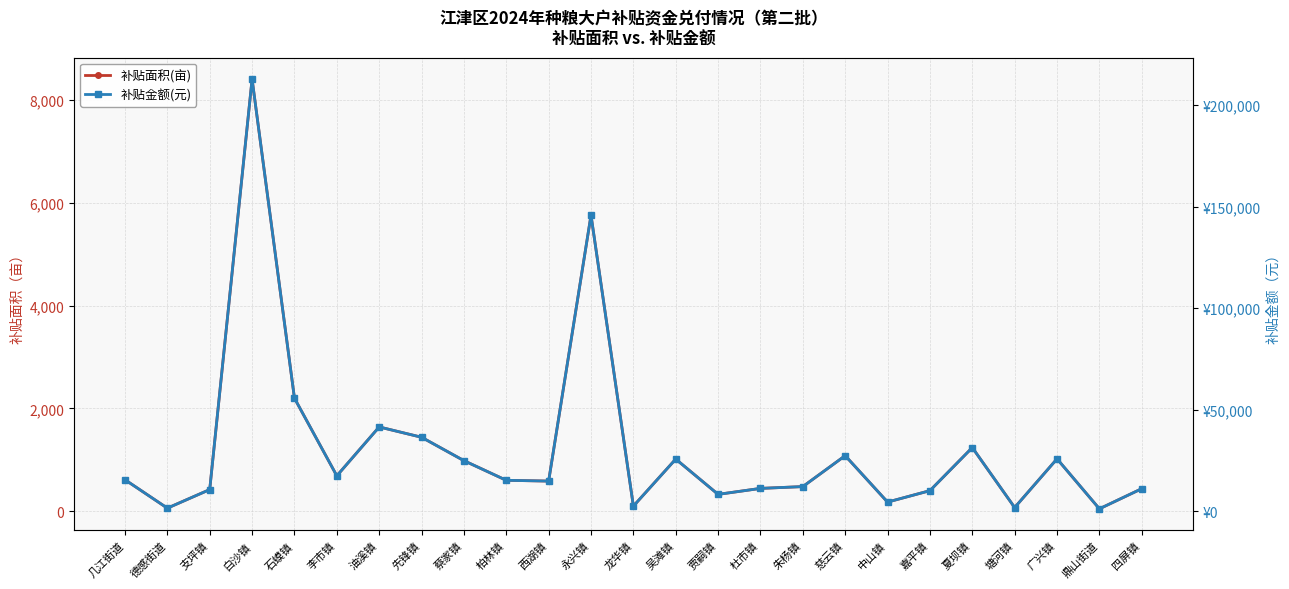

Reading left to right, what are all the values shown in this chart?

补贴面积(亩): 615.0	62.9	424.0	8399.5	2199.8	691.5	1641.1	1440.7	986.1	604.2	588.8	5755.5	102.5	1016.5	330.9	446.8	481.9	1082.9	180.9	403.0	1240.1	75.0	1021.3	50.0	441.1
补贴金额(元): 15572.4	1593.7	10736.1	212682.7	55701.7	17508.7	41553.3	36480.0	24969.0	15298.2	14908.5	145734.1	2595.4	25739.5	8378.2	11314.4	12200.9	27421.1	4579.8	10204.4	31399.8	1899.1	25860.1	1266.0	11168.6